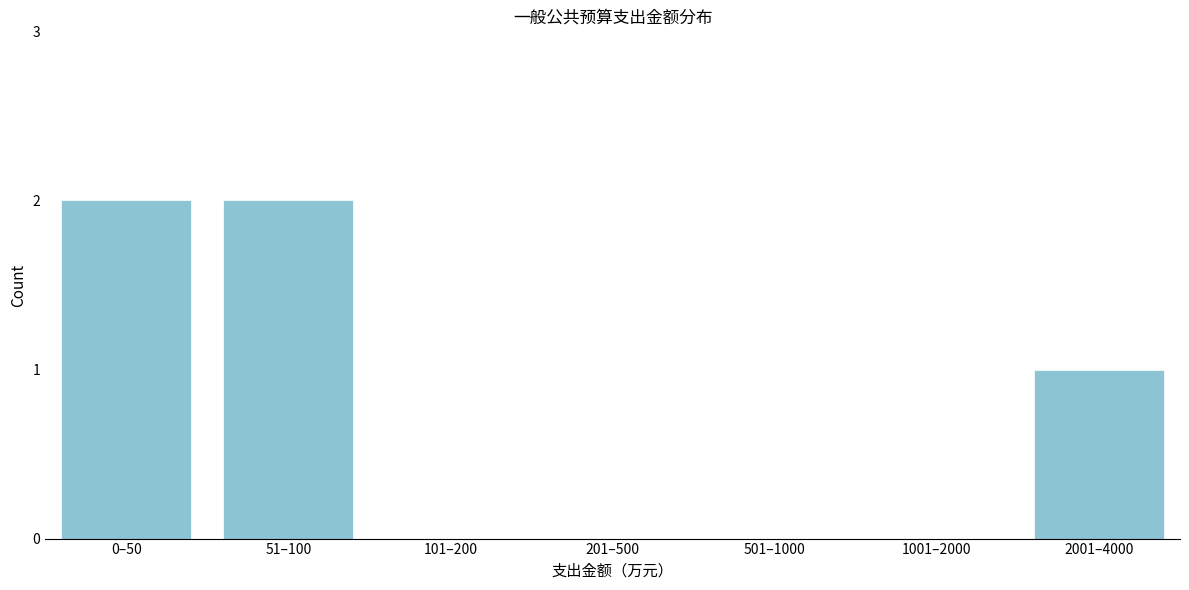

Reading right to left, what are all the values shown in this chart?

2001–4000=1	1001–2000=0	501–1000=0	201–500=0	101–200=0	51–100=2	0–50=2